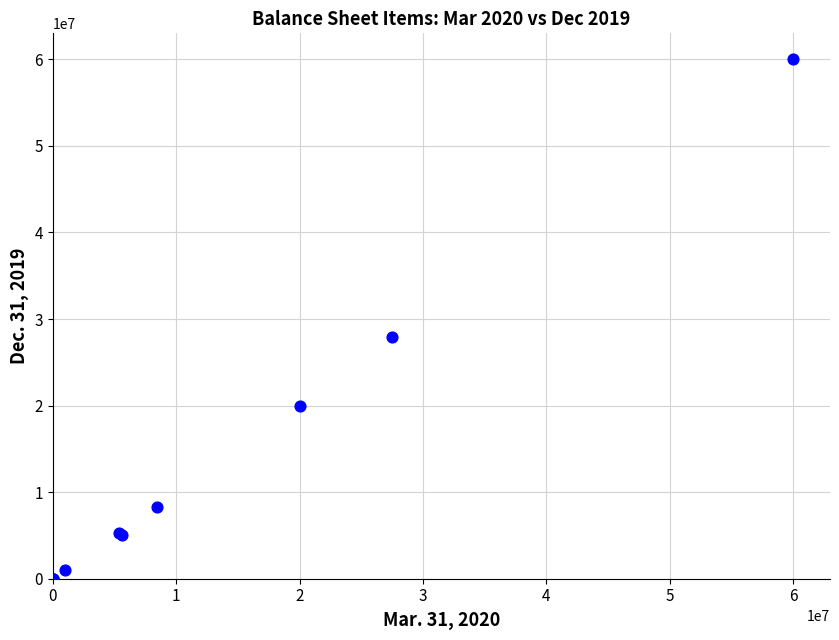

What Y value in the scatter plot is closest to 30000000?

27953648.0